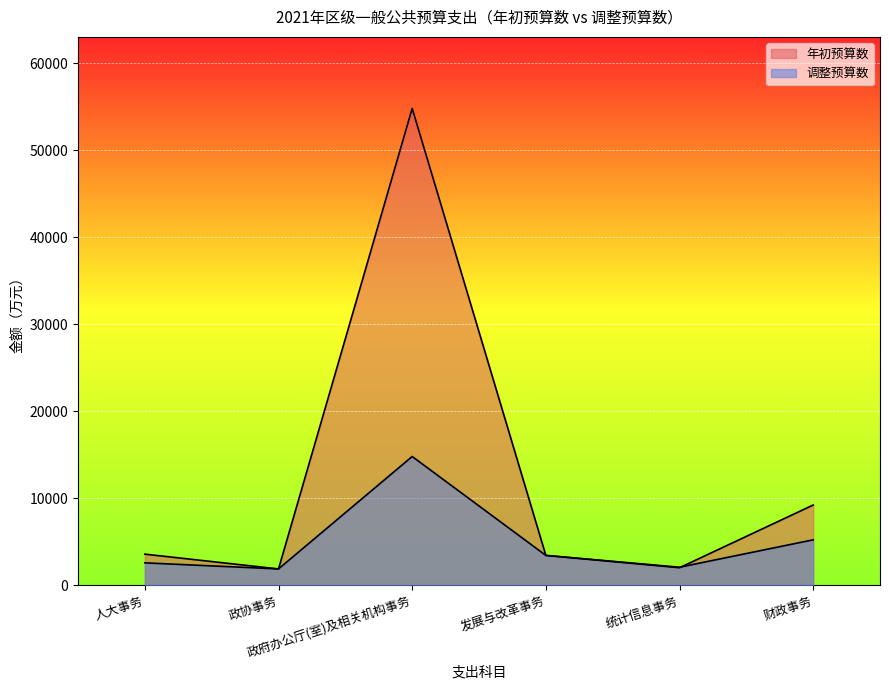

Which series ends up on top after the final intersection of 调整预算数 and 年初预算数?

年初预算数